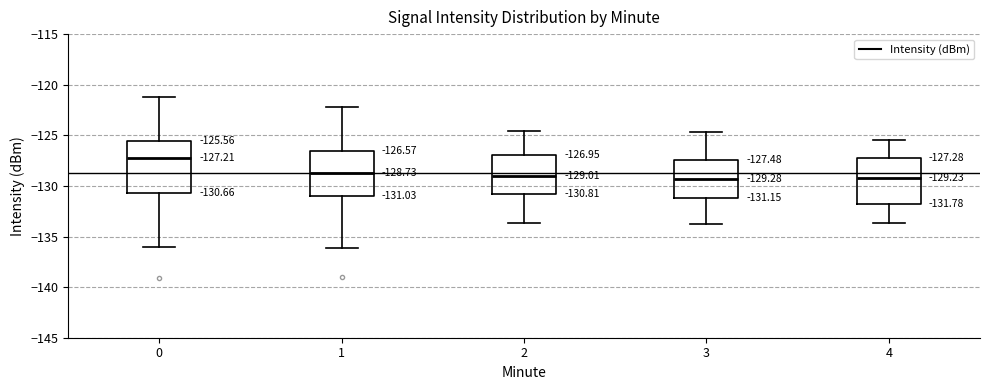

Which box's median line is the highest?

0